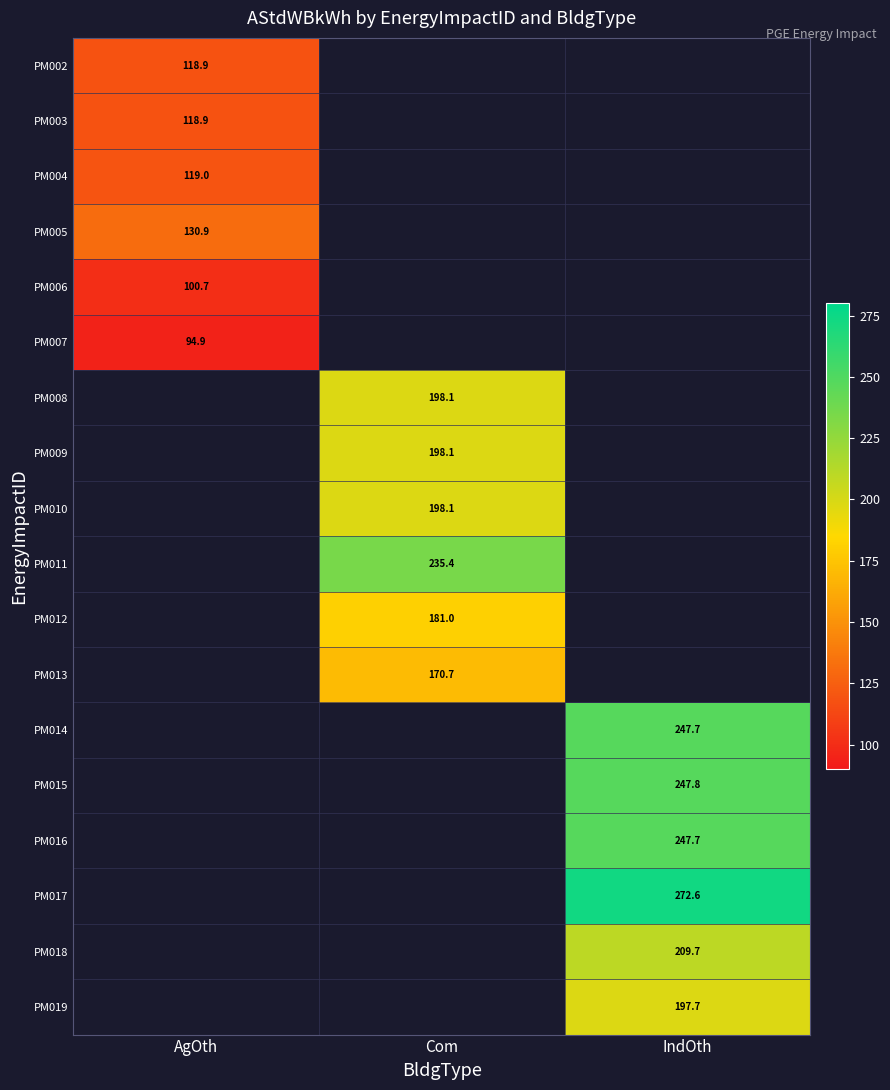

Between IndOth and AgOth, which is larger?

AgOth